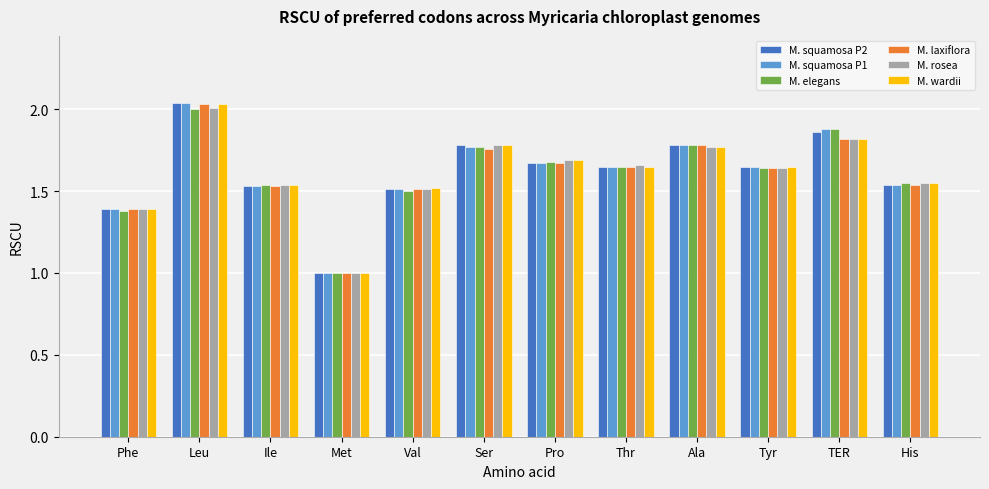

How many bars are there in total?

72